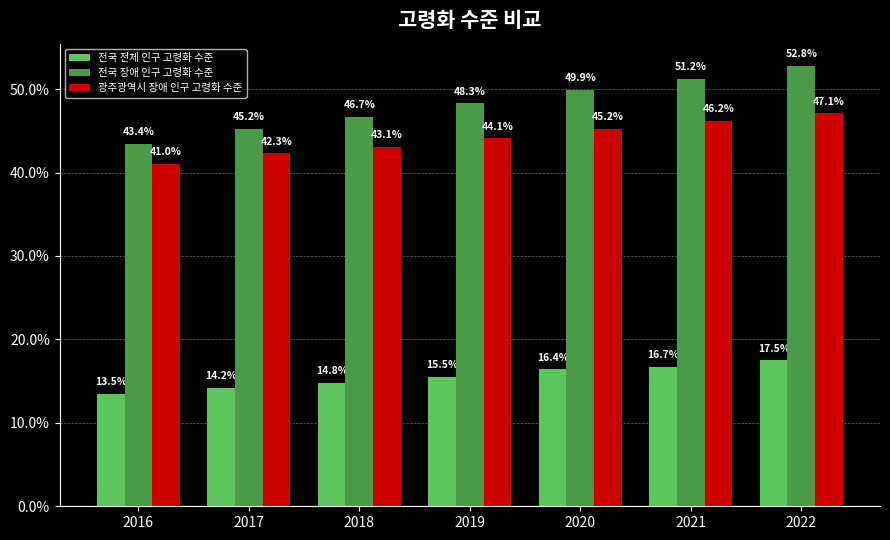

Reading left to right, list all the values displayed in this chart.

전국 전체 인구 고령화 수준: 2016=13.5	2017=14.2	2018=14.8	2019=15.5	2020=16.4	2021=16.7	2022=17.5
전국 장애 인구 고령화 수준: 2016=43.4	2017=45.2	2018=46.7	2019=48.3	2020=49.9	2021=51.2	2022=52.8
광주광역시 장애 인구 고령화 수준: 2016=41.0	2017=42.3	2018=43.1	2019=44.1	2020=45.2	2021=46.2	2022=47.1